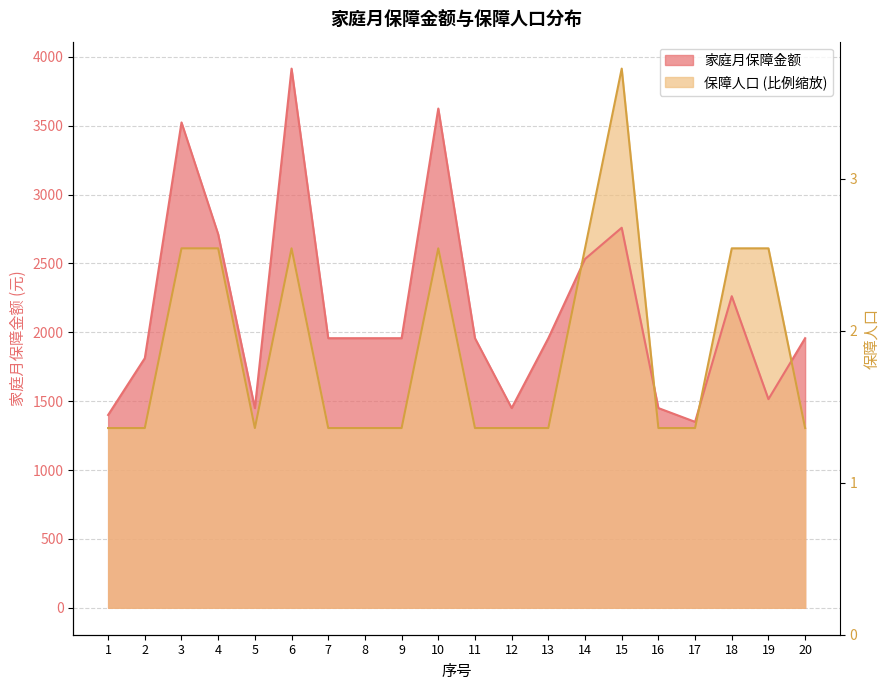

Between 2 and 6, which series saw the biggest shift?

家庭月保障金额